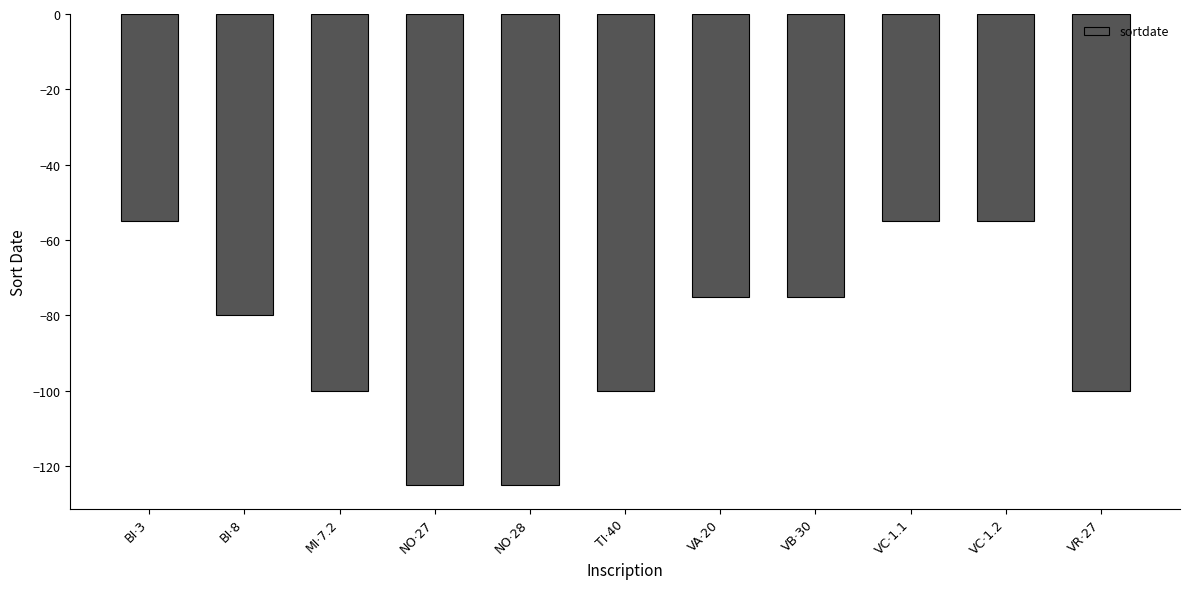

What is the difference between the maximum and minimum values?

70